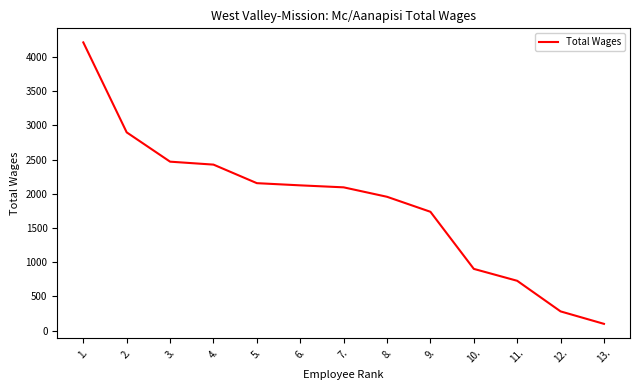

What is the difference between the values at 11. and 3.?

1740